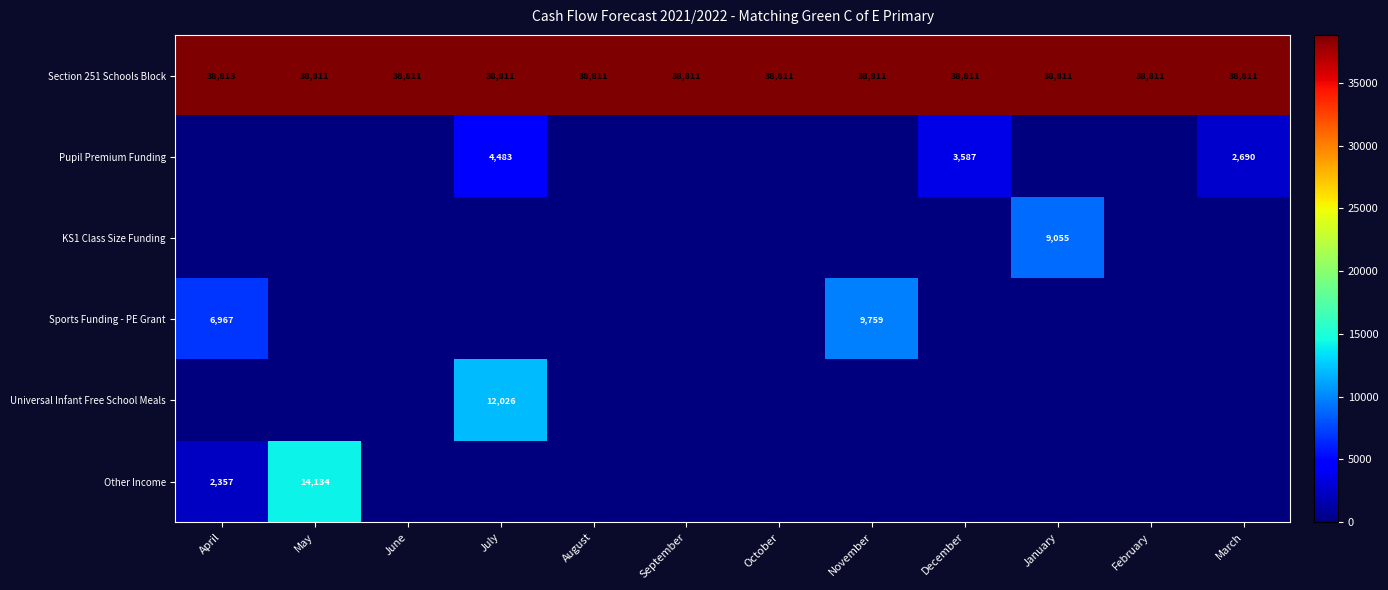

What is the difference between the highest and lowest values at March?

38811.0